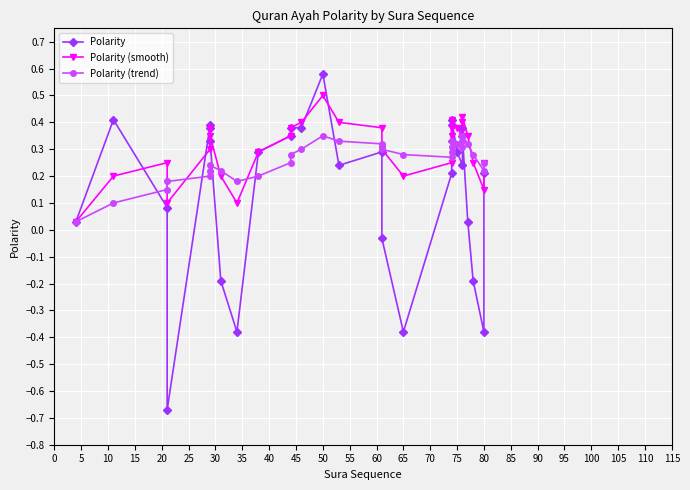

True or false: Polarity (smooth) and Polarity (trend) cross at least once.

True